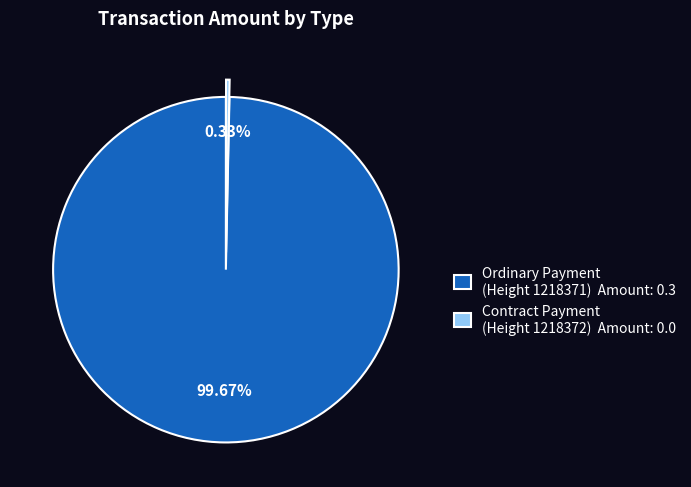

Combined, do Ordinary Payment (Height 1218371) Amount: 0.3 and Contract Payment (Height 1218372) Amount: 0.0 account for over 50%?

Yes